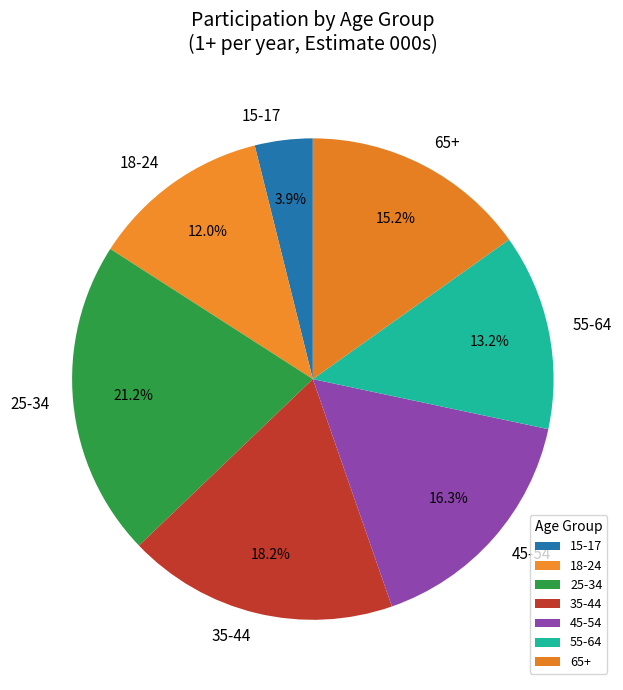

How many slices are in this pie chart?

7